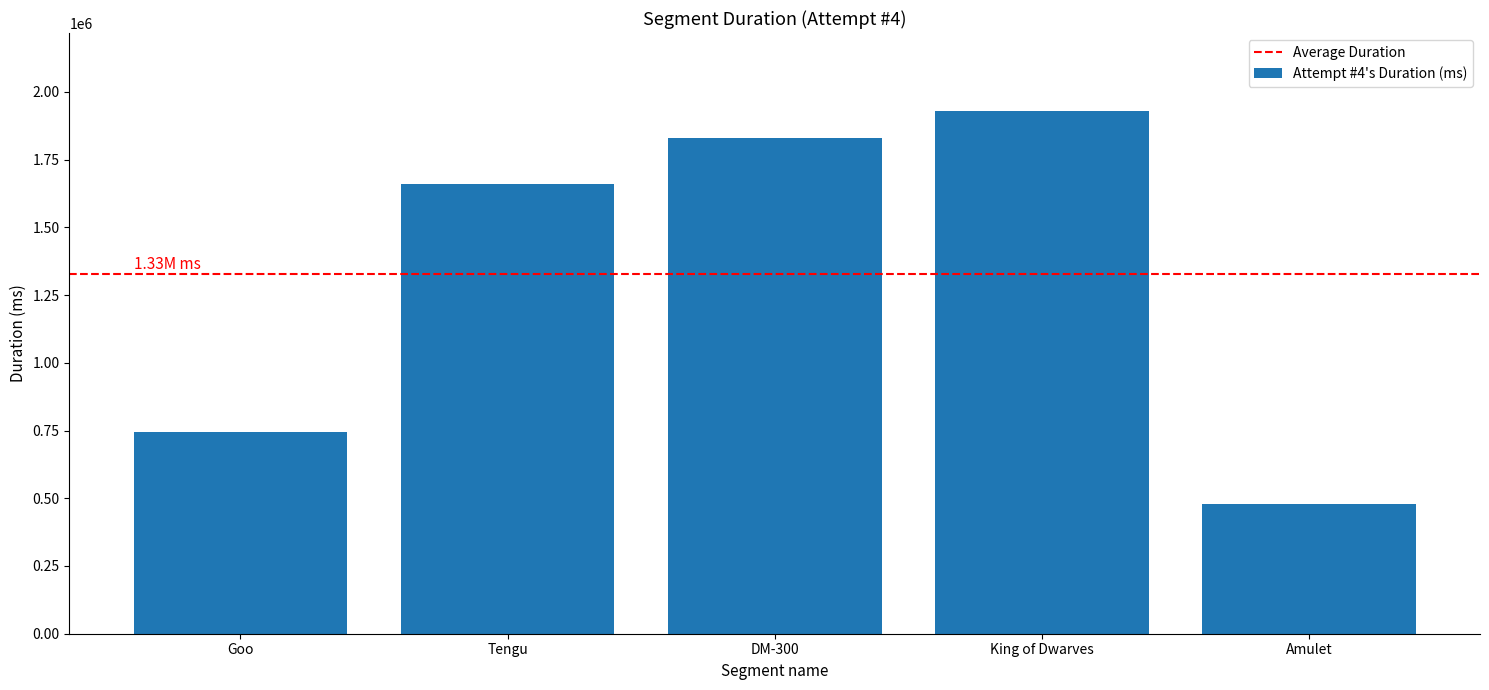

Which has a higher value, Goo or King of Dwarves?

King of Dwarves